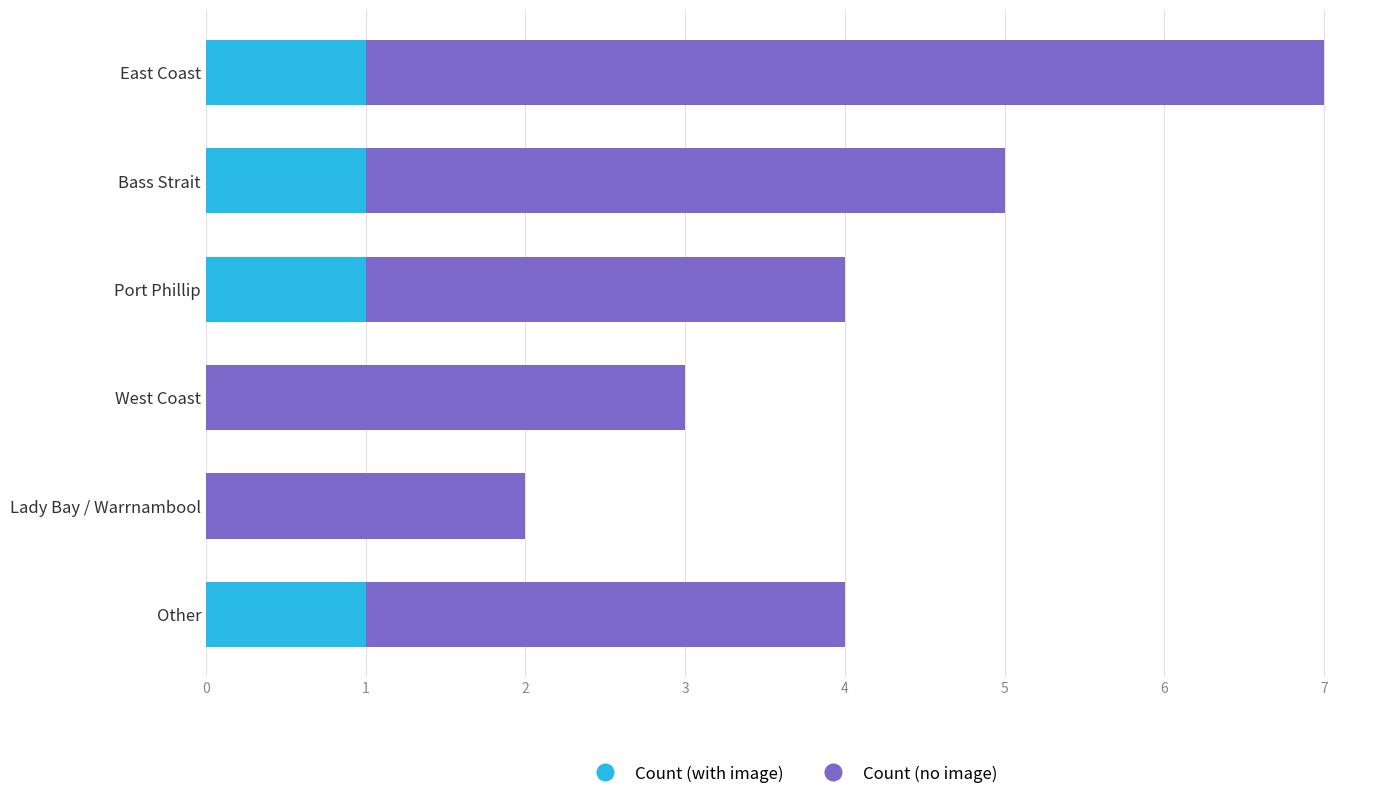

The value of Count (with image) at Bass Strait is 1. True or false?

True